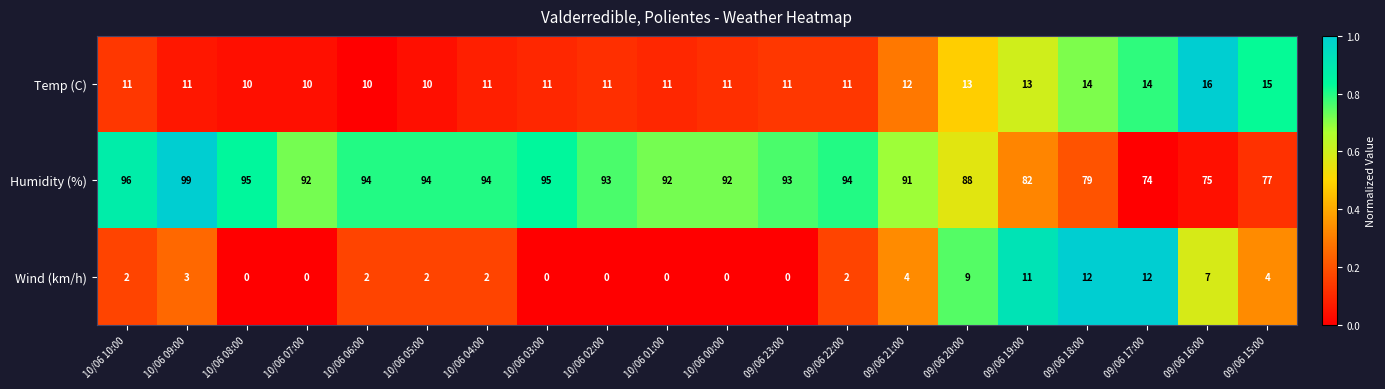

What is the total value across all series at 10/06 06:00?

106